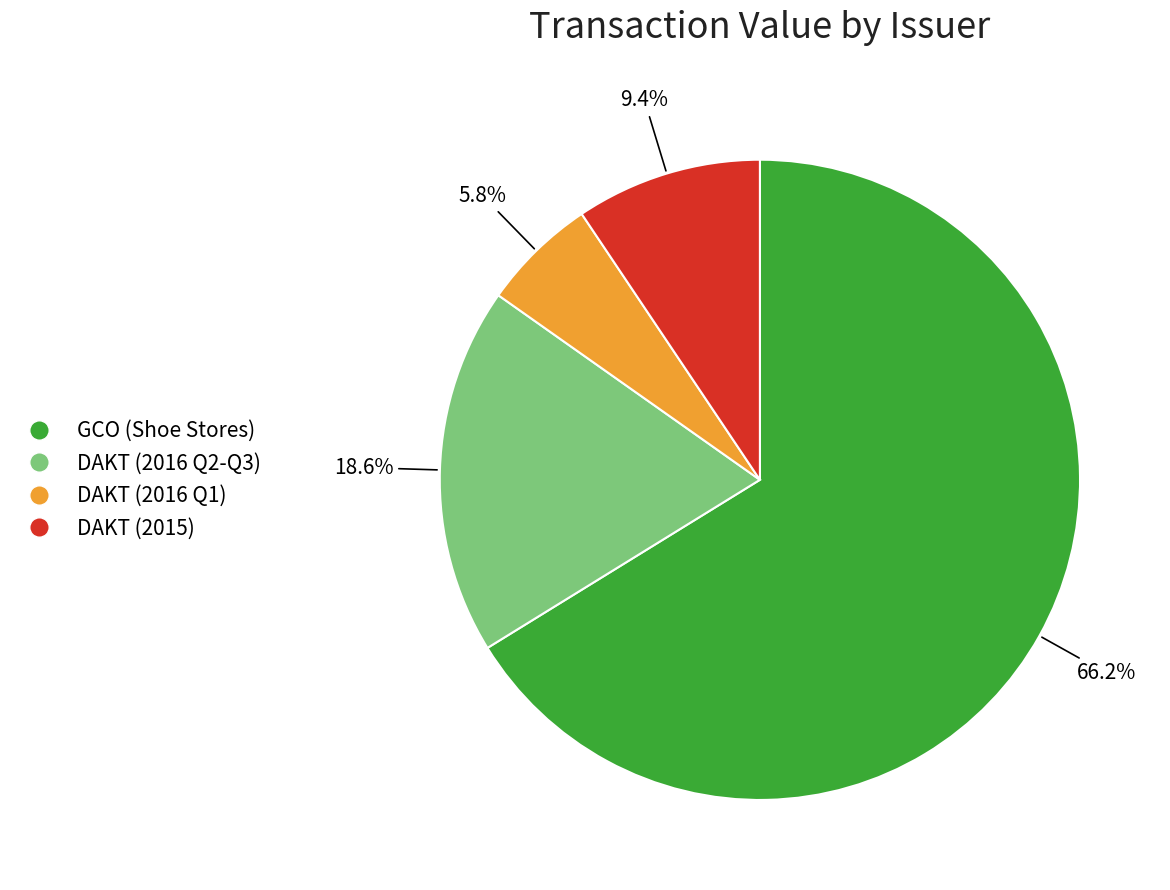

Count the number of slices in the pie.

4